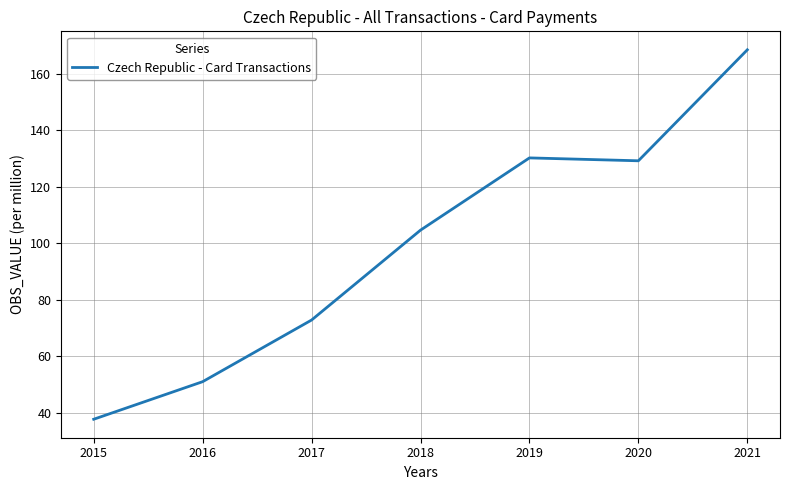

What is the sum of all values?

693.7